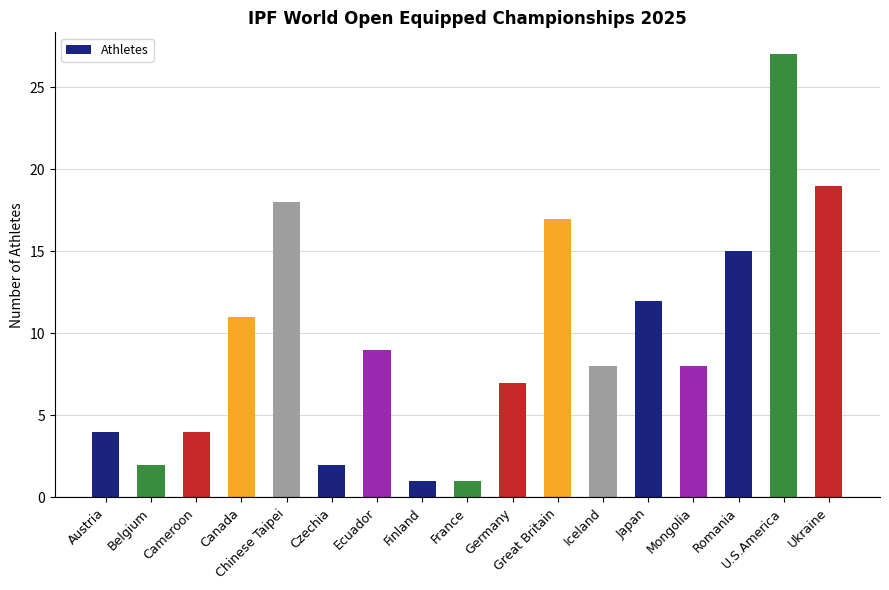

What is the label of the 2nd bar from the right?

U.S.America